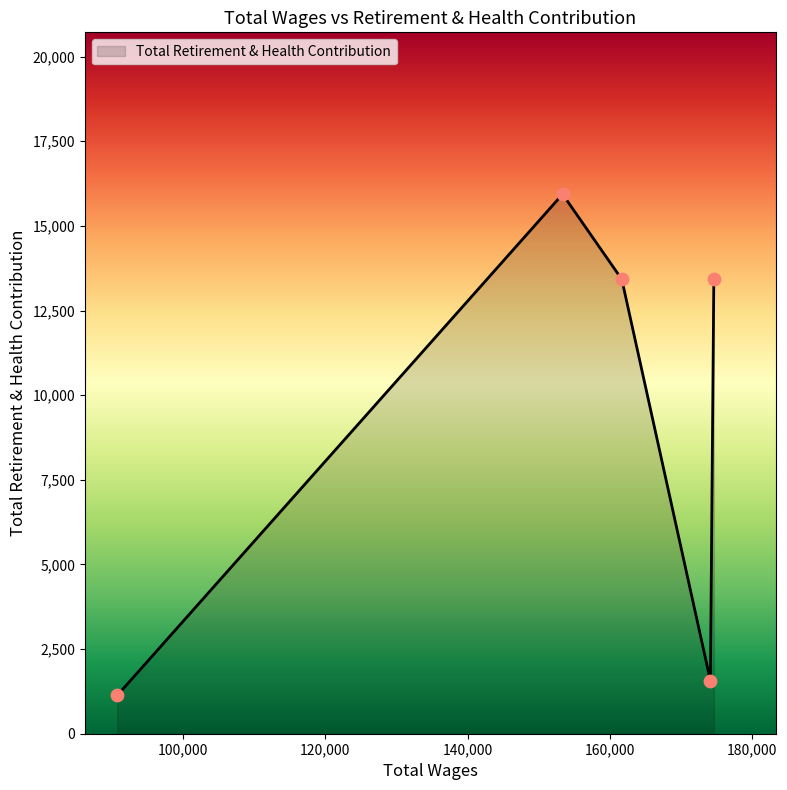

What is the average value?

9095